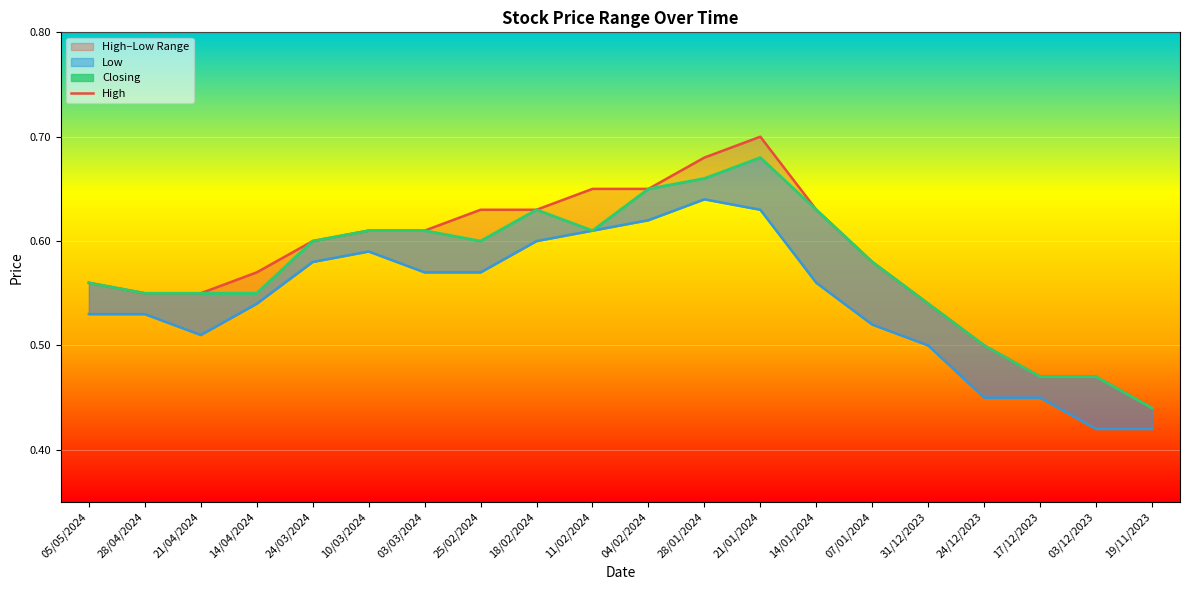

Which category has the lowest value across all series?

03/12/2023